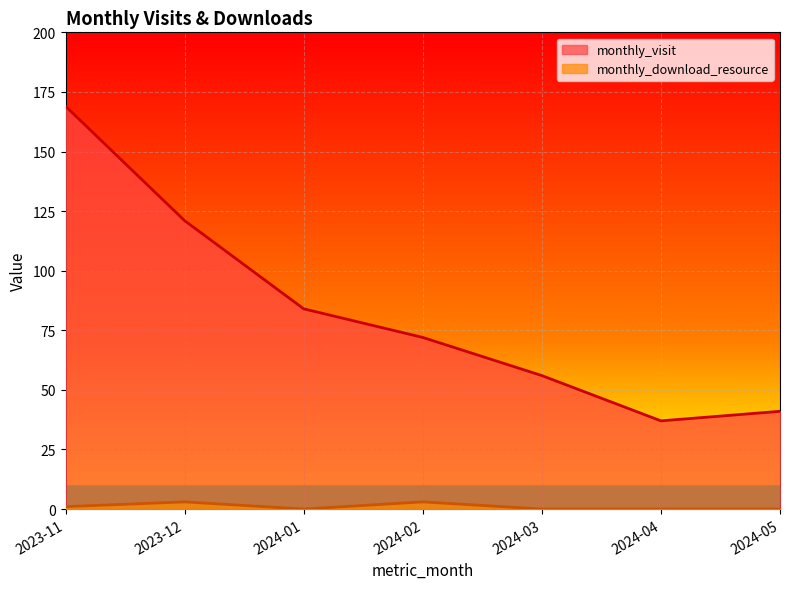

Rank the series by their maximum value, from highest to lowest.

monthly_visit, monthly_download_resource